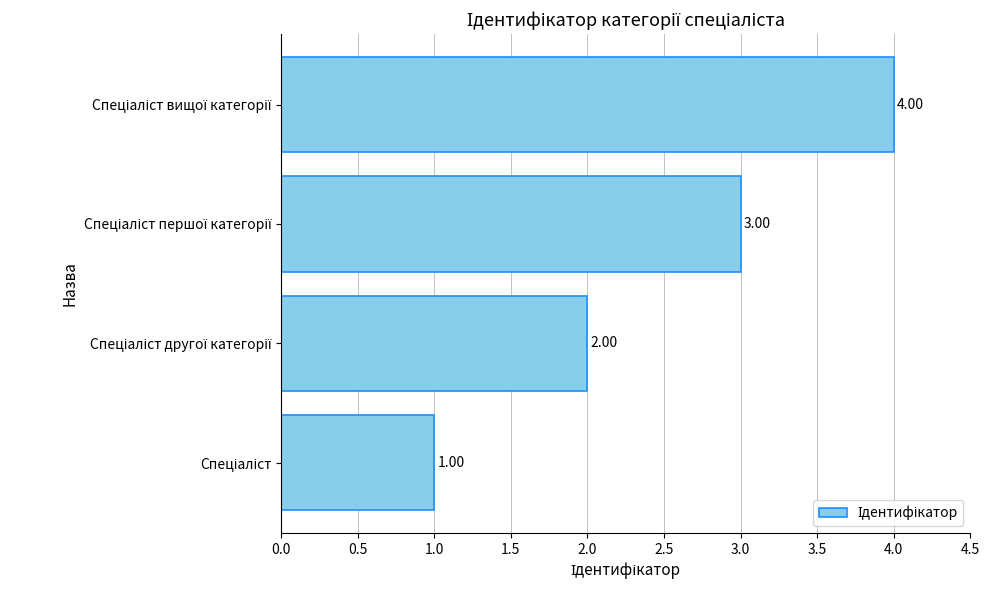

What is the difference between the maximum and minimum values?

3